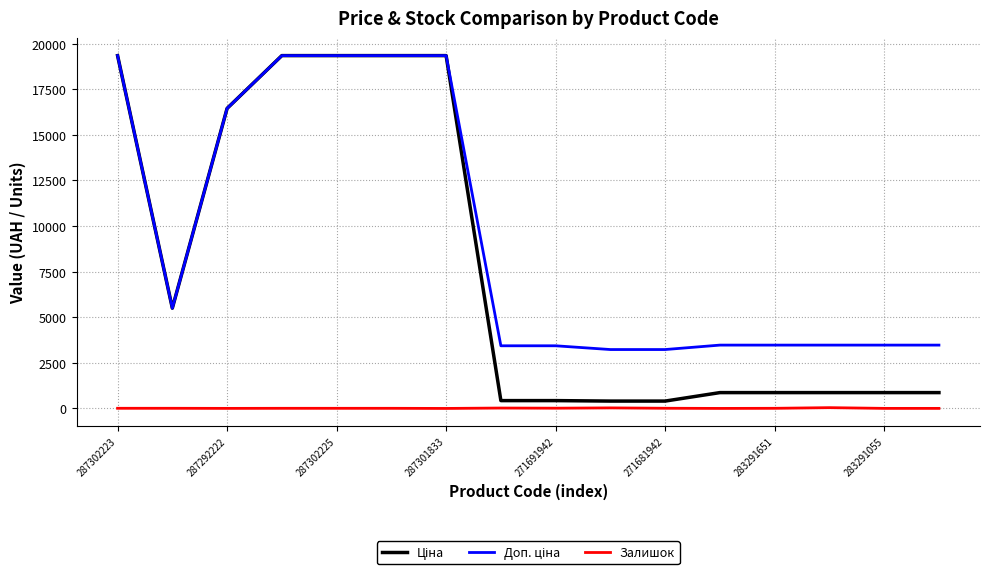

What is the maximum value shown in the chart?

19343.1